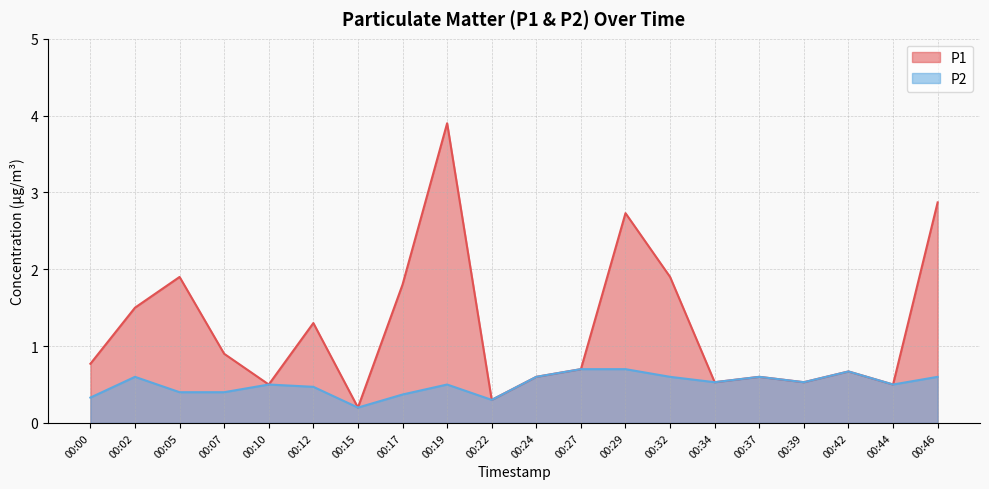

True or false: P2 has more than 0 interior local peaks.

True